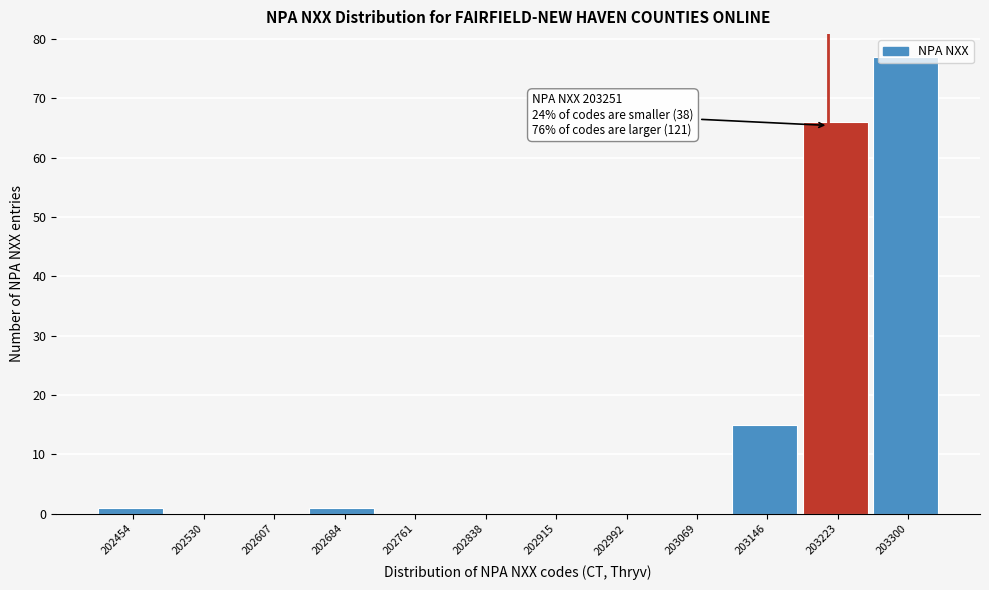

The value at 202761 is 0. True or false?

True